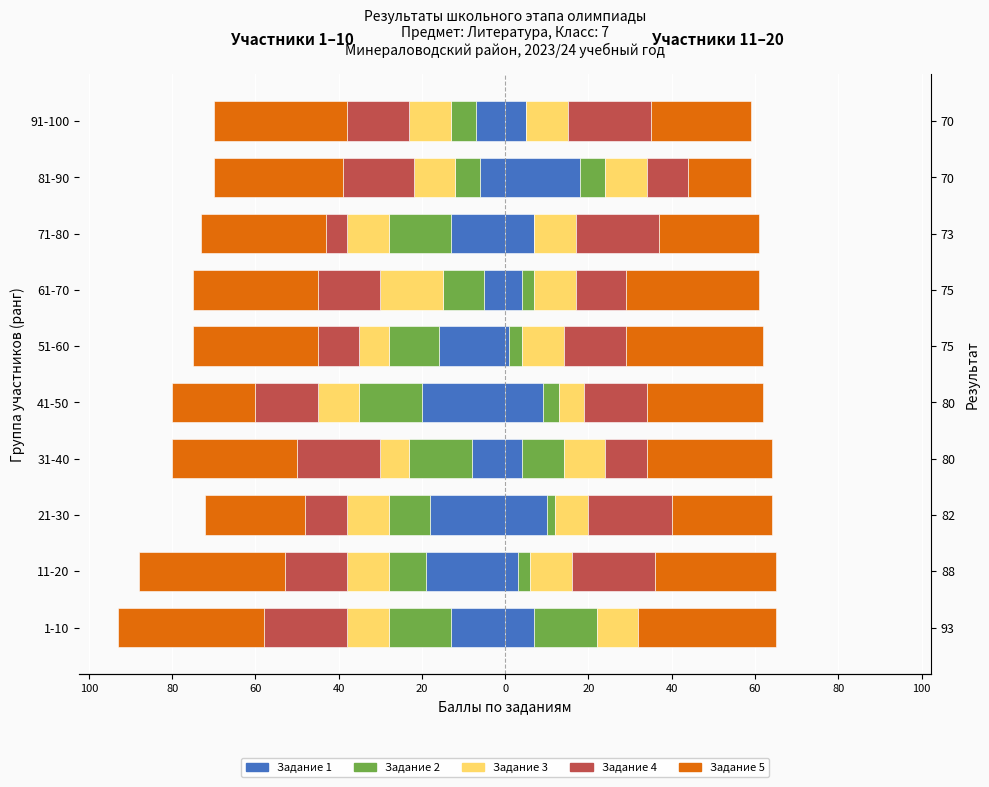

How many data points are above 7?

3